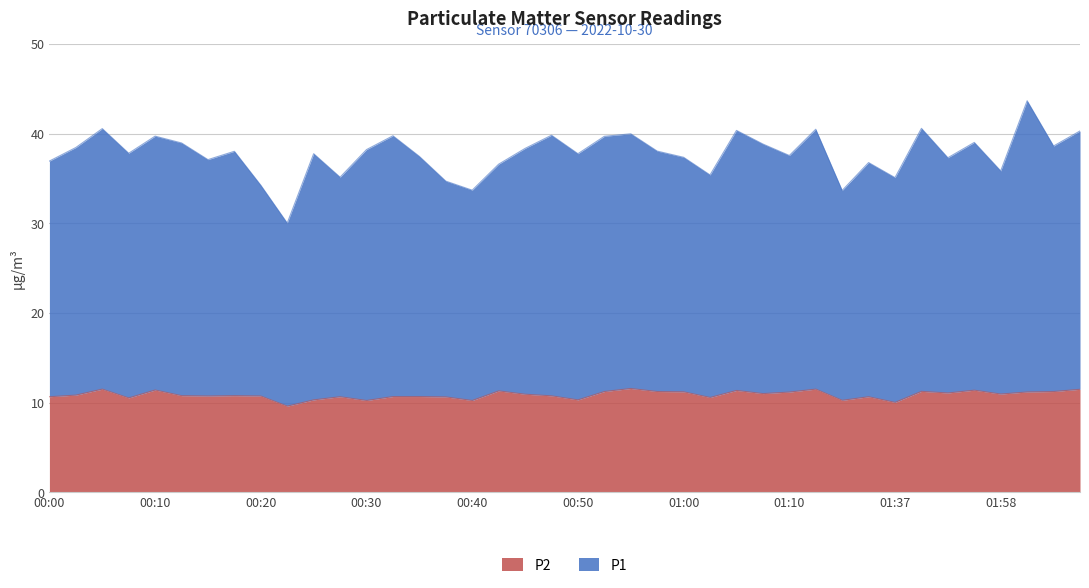

Rank the categories by P1 value from highest to lowest.

02:01, 01:39, 00:05, 01:12, 01:05, 02:06, 00:55, 00:47, 00:32, 00:10, 00:52, 01:56, 00:13, 01:07, 02:03, 00:03, 00:44, 00:30, 00:57, 00:18, 00:08, 00:25, 00:50, 01:10, 00:35, 01:00, 01:45, 00:15, 00:00, 01:25, 00:42, 01:58, 01:02, 00:27, 01:37, 00:37, 00:20, 00:40, 01:15, 00:23